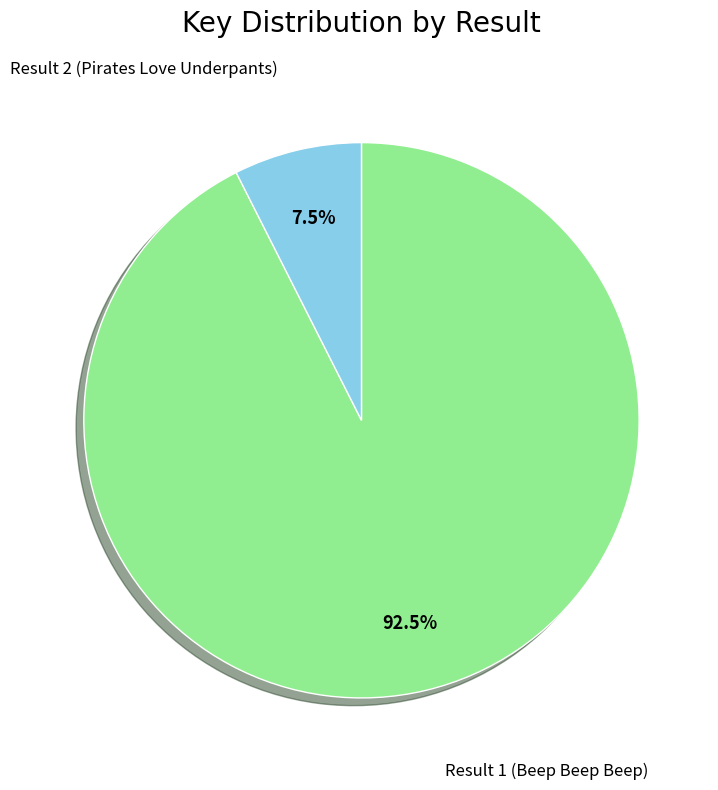

To the nearest percent, what is the difference between the Result 2 (Pirates Love Underpants) and Result 1 (Beep Beep Beep) slice percentages?

85%